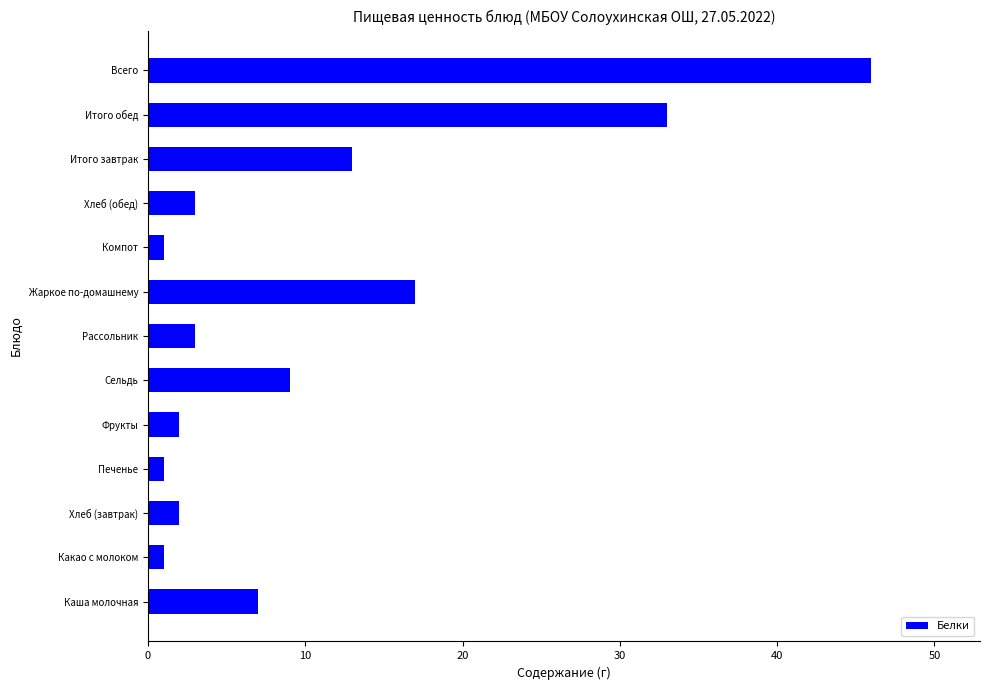

Between Печенье and Рассольник, which is larger?

Рассольник